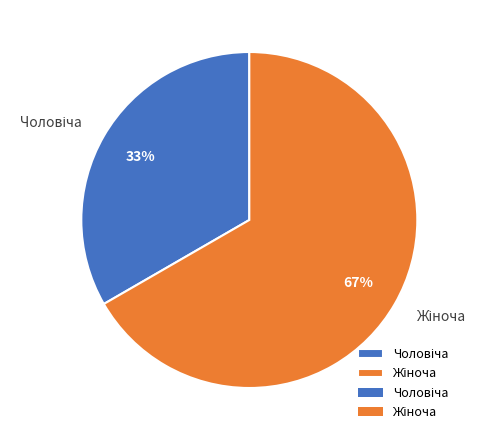

To the nearest percent, what is the average slice percentage?

50%